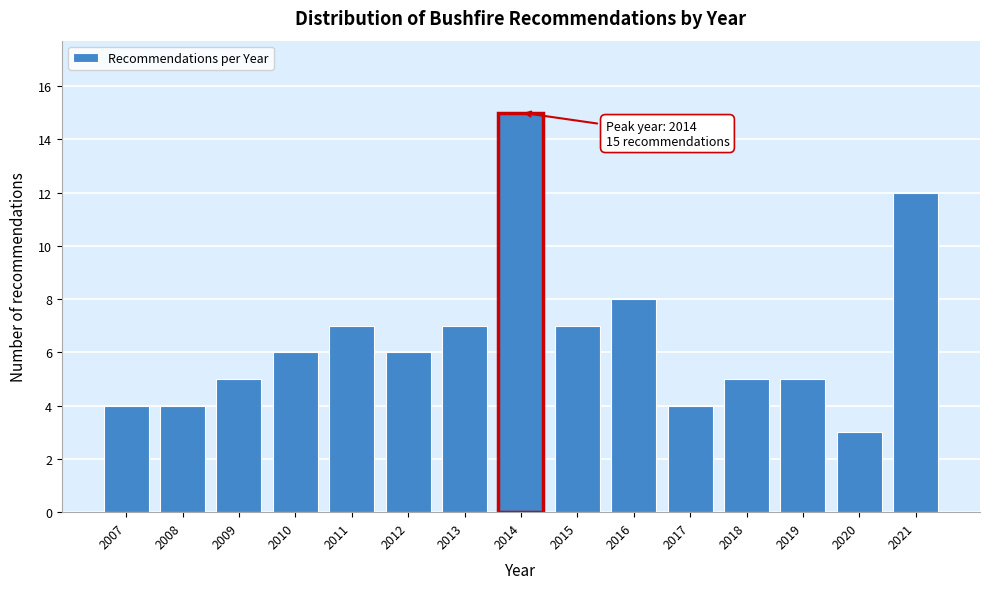

Reading right to left, list all the values displayed in this chart.

12	3	5	5	4	8	7	15	7	6	7	6	5	4	4